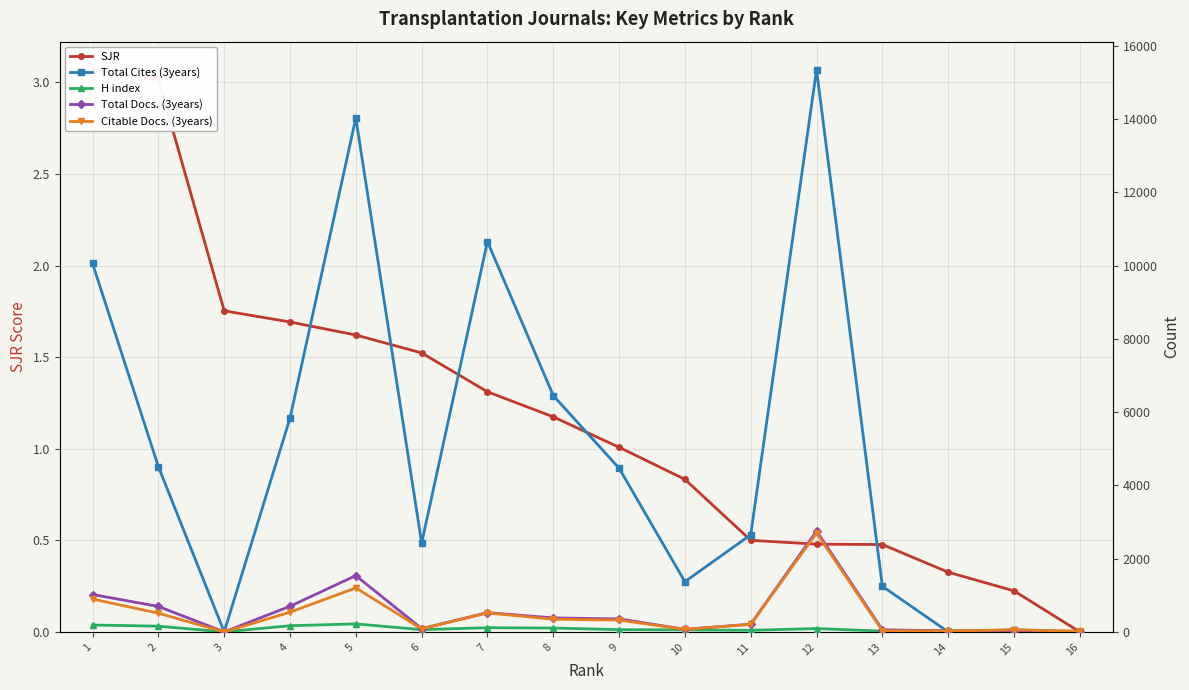

After their last crossing, which series has the higher values: Total Docs. (3years) or H index?

H index